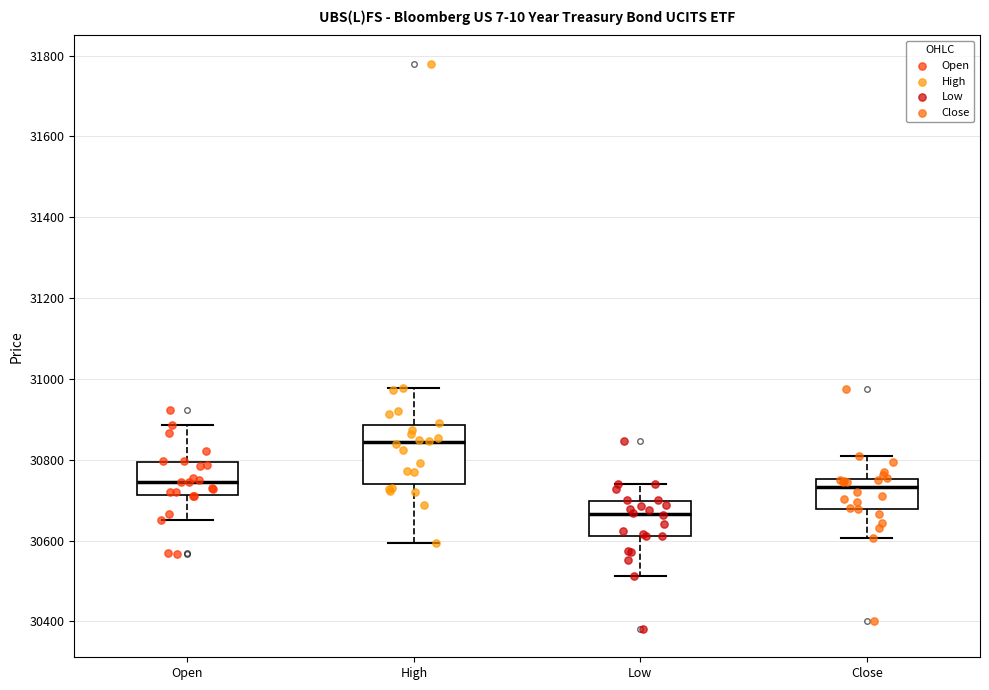

Where does the upper whisker of the box for High end on the y-axis? The values are not printed on the chart, so give them approximately, as read against the axis.

30980